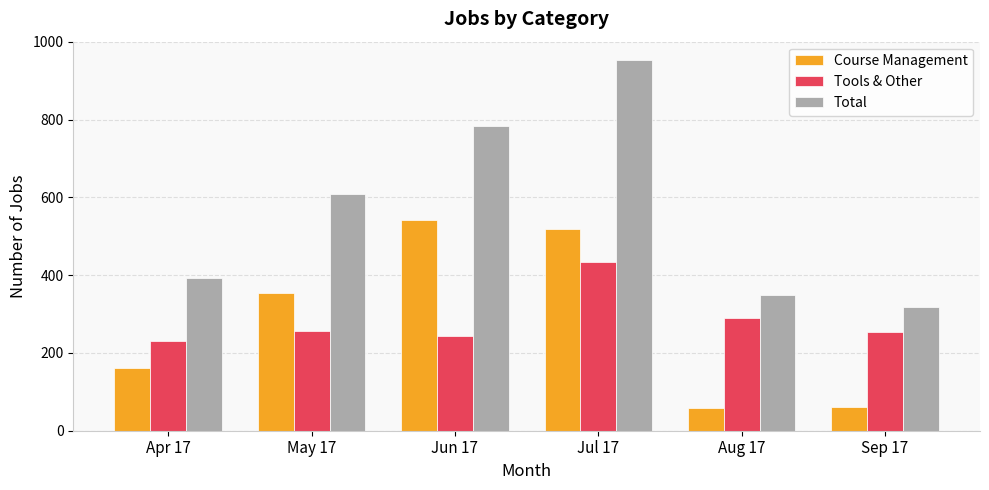

What is the total value across all series at Sep 17?

634